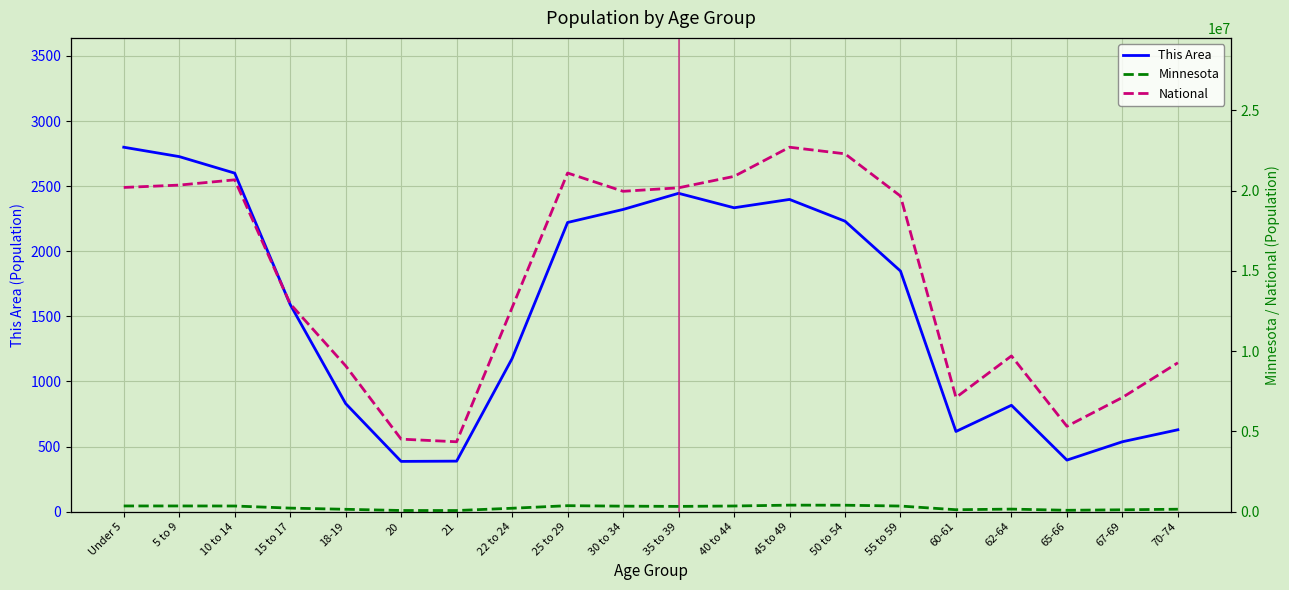

At how many categories does at least one series exceed 4066643?

20